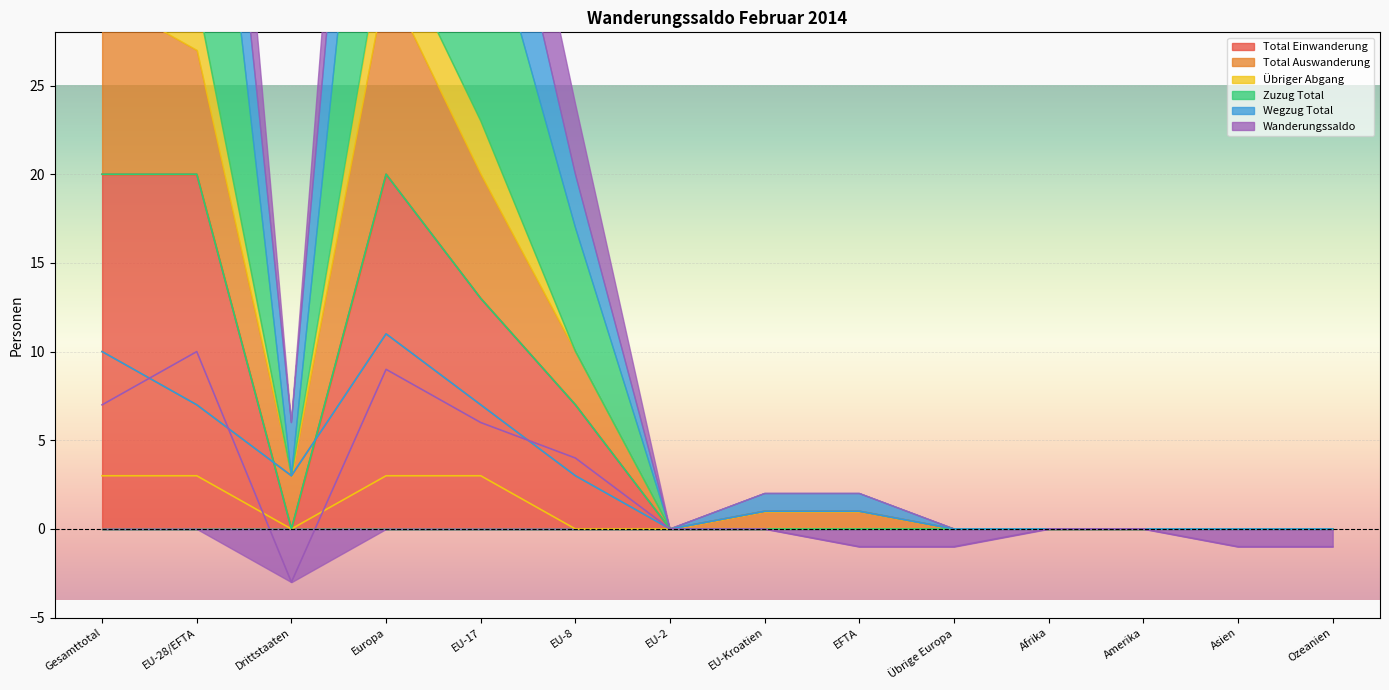

True or false: Wanderungssaldo and Zuzug Total intersect in this chart.

False